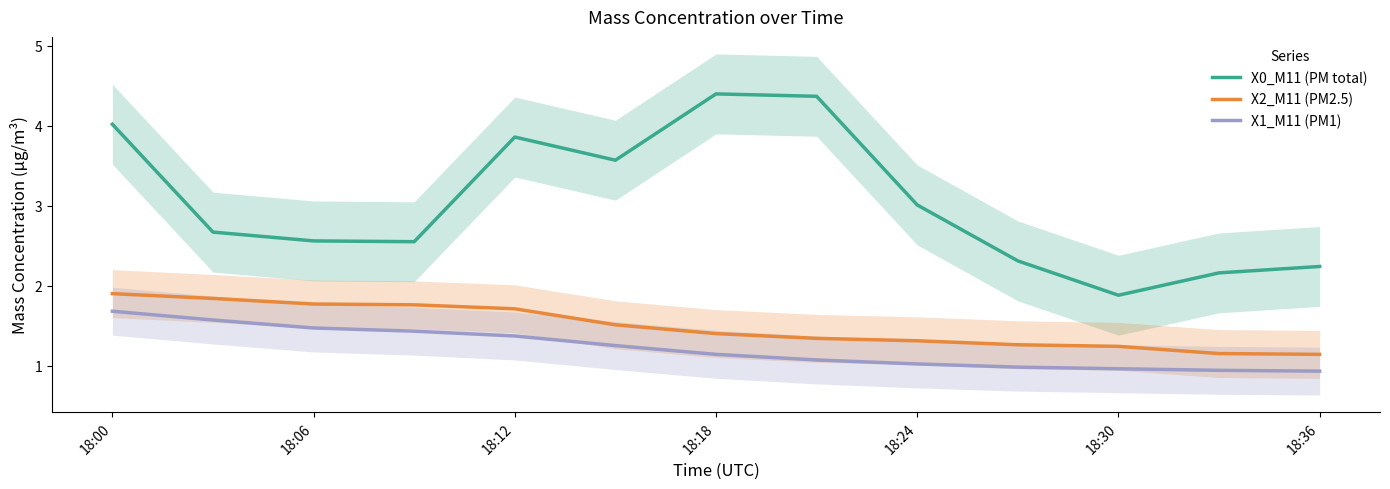

What is the highest value of the X2_M11 (PM2.5) series?

1.9